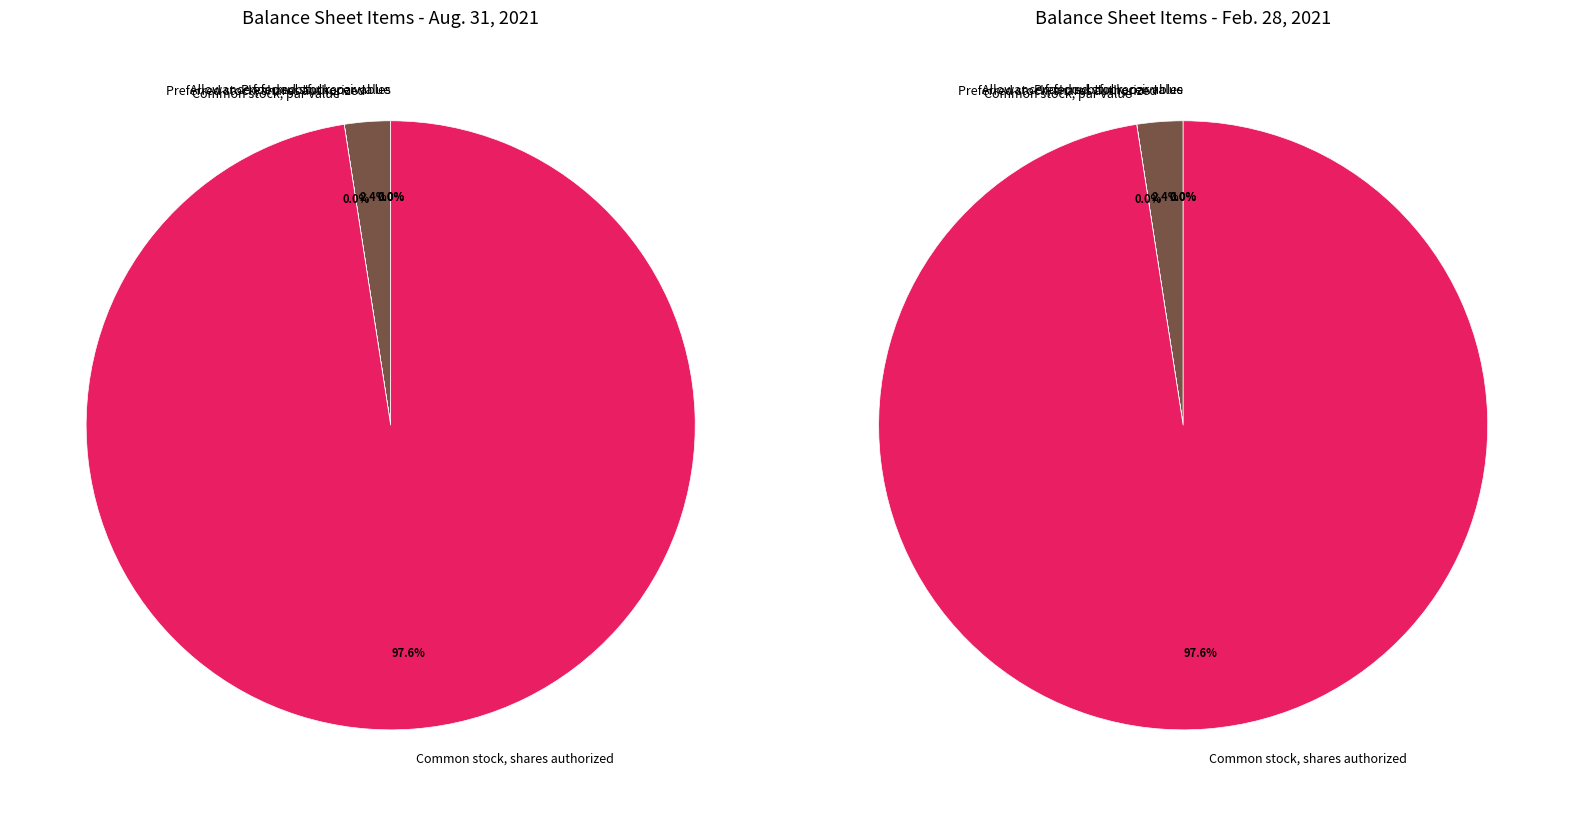

Which has a higher value, Allowance for doubtful receivables or Common stock, shares authorized?

Common stock, shares authorized